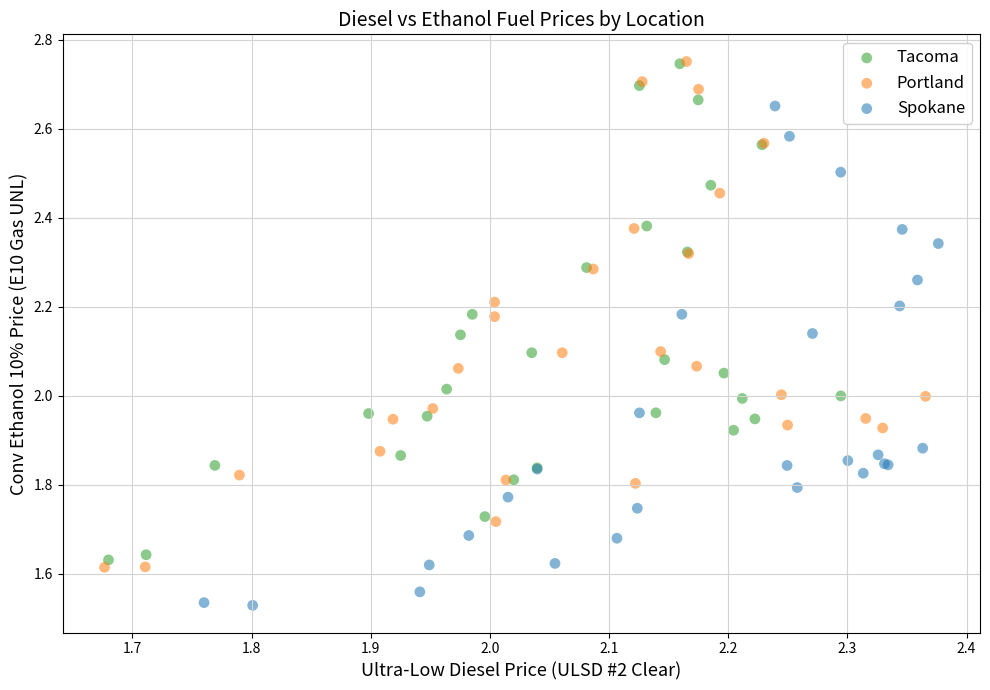

What are all the series names shown in the legend?

Tacoma, Portland, Spokane